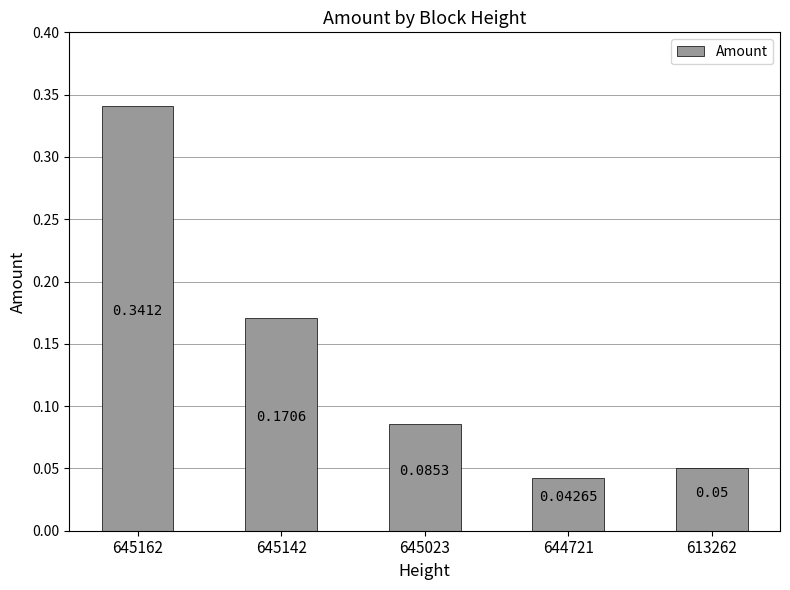

Rank the categories by value from lowest to highest.

644721, 613262, 645023, 645142, 645162